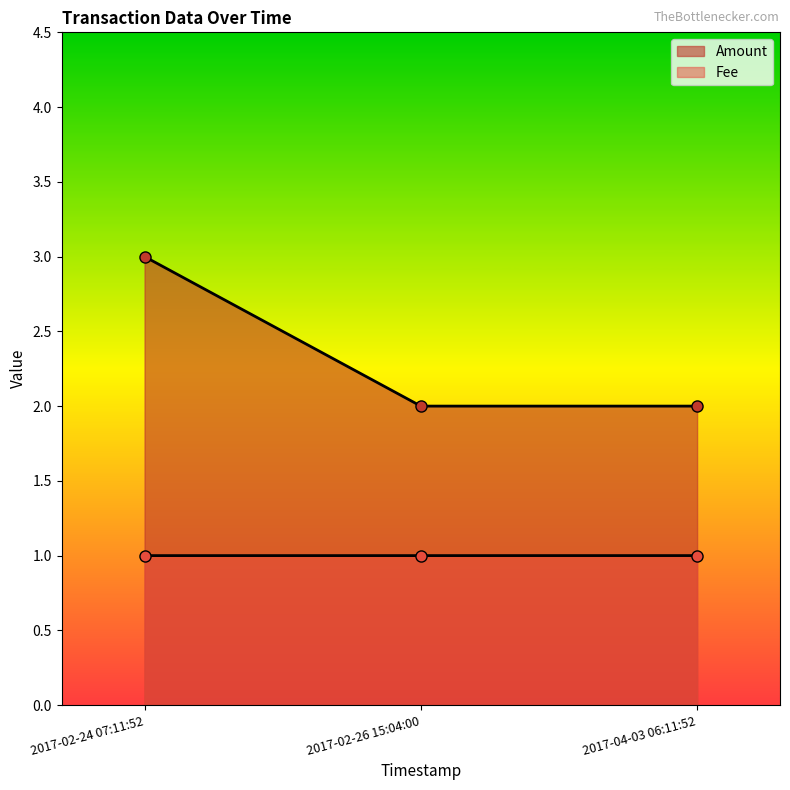

Reading left to right, transcribe all the data shown in this chart.

Amount: 2017-04-03 06:11:52=1.0	2017-02-26 15:04:00=1.0	2017-02-24 07:11:52=1.0
Fee: 2017-04-03 06:11:52=3.0	2017-02-26 15:04:00=2.0	2017-02-24 07:11:52=2.0